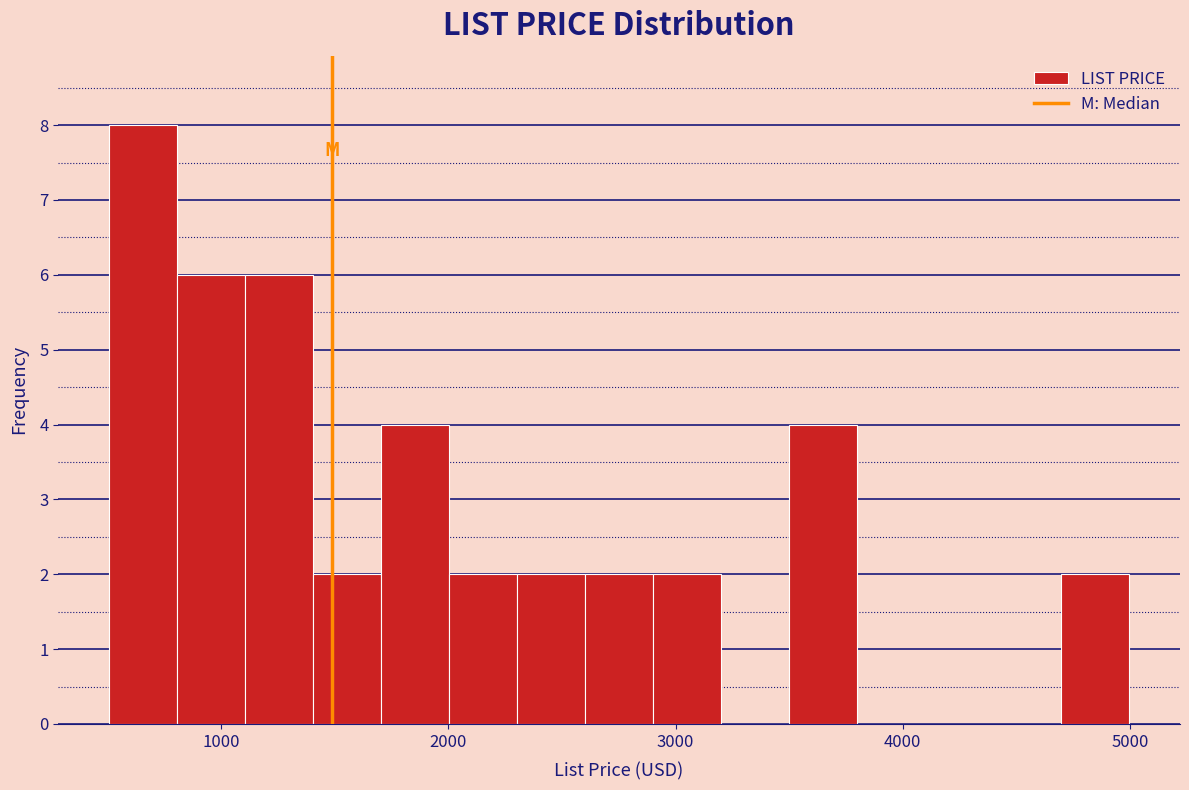

Around what value on the x-axis is the tallest bar? Give the approximate position of its centre, as read against the axis.

700